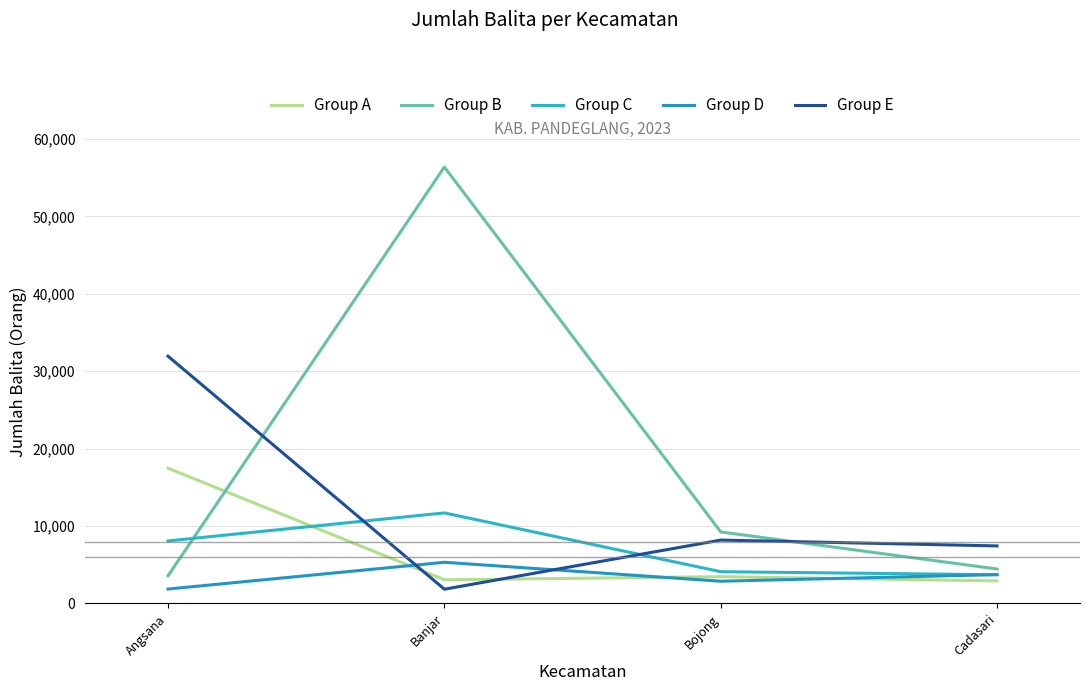

Does the chart display data point markers on the line(s)?

No